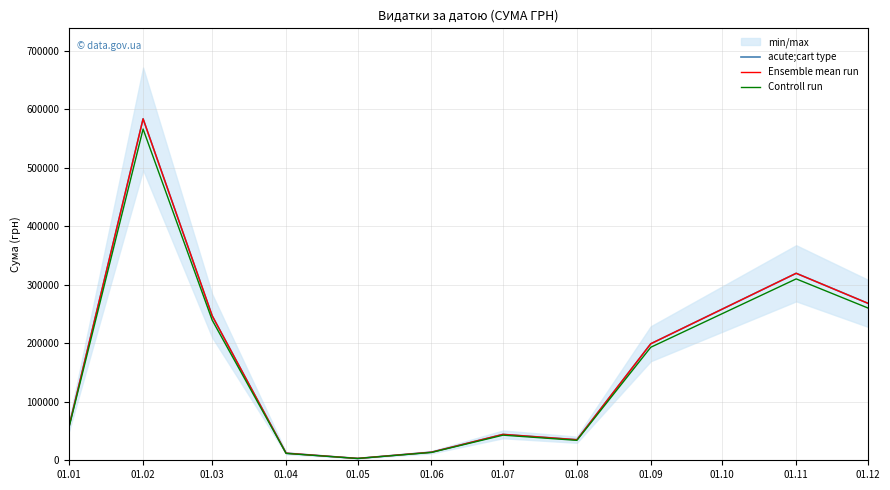

True or false: Controll run and Ensemble mean run cross at least once.

False